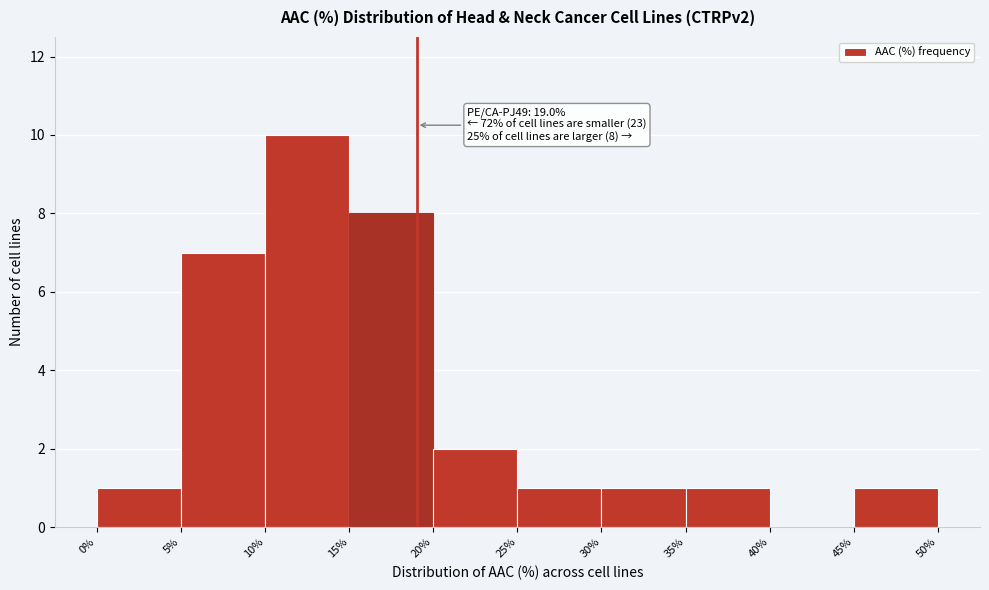

Over which range of the x-axis is the bar tallest?

10% to 15%